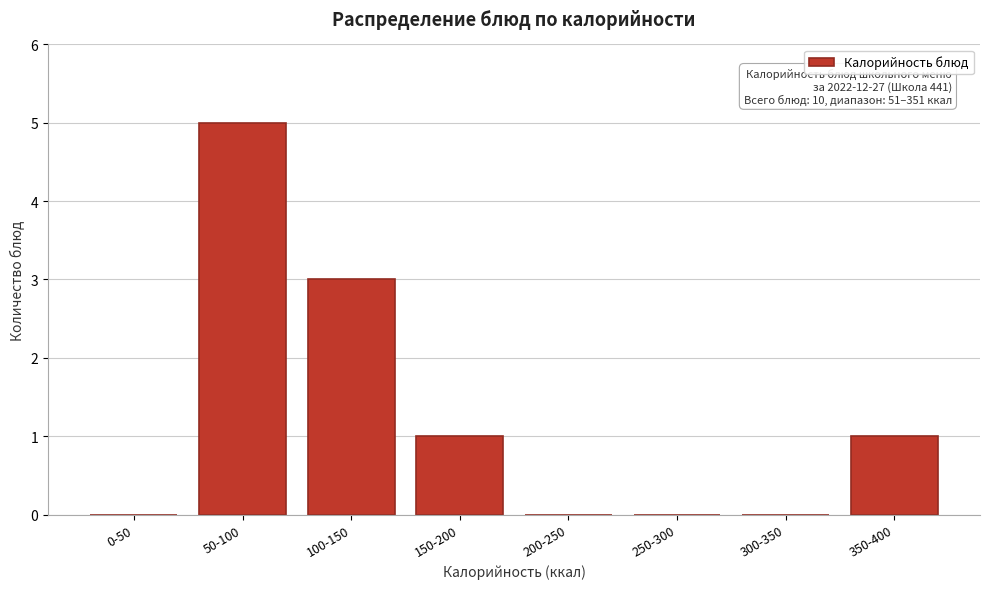

Reading left to right, extract all data points from this chart.

0-50=0	50-100=5	100-150=3	150-200=1	200-250=0	250-300=0	300-350=0	350-400=1